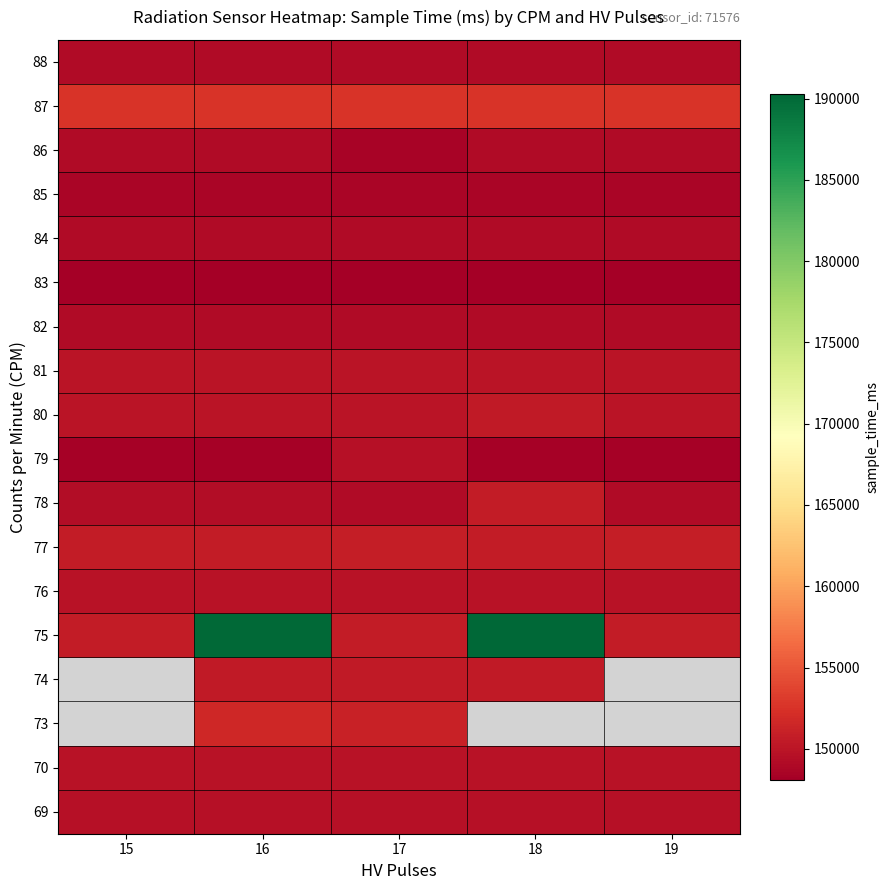

Which category has the highest value across all series?

18